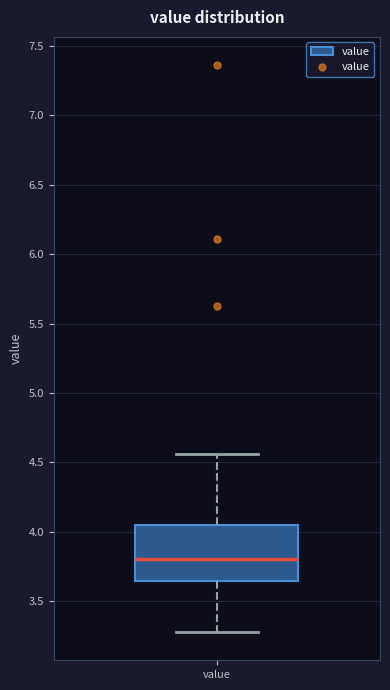

Read this box plot against the y-axis: the position of the median line, the range covered by the box, and the ends of both whiskers. The values are not printed on the chart, so give them approximately, as read against the axis.

median 3.80, box 3.65 to 4.05, whiskers 3.30 to 4.55